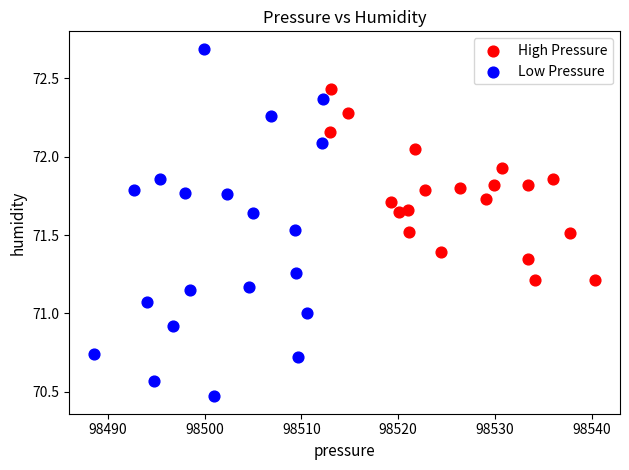

Which series contains the lowest Y value?

Low Pressure